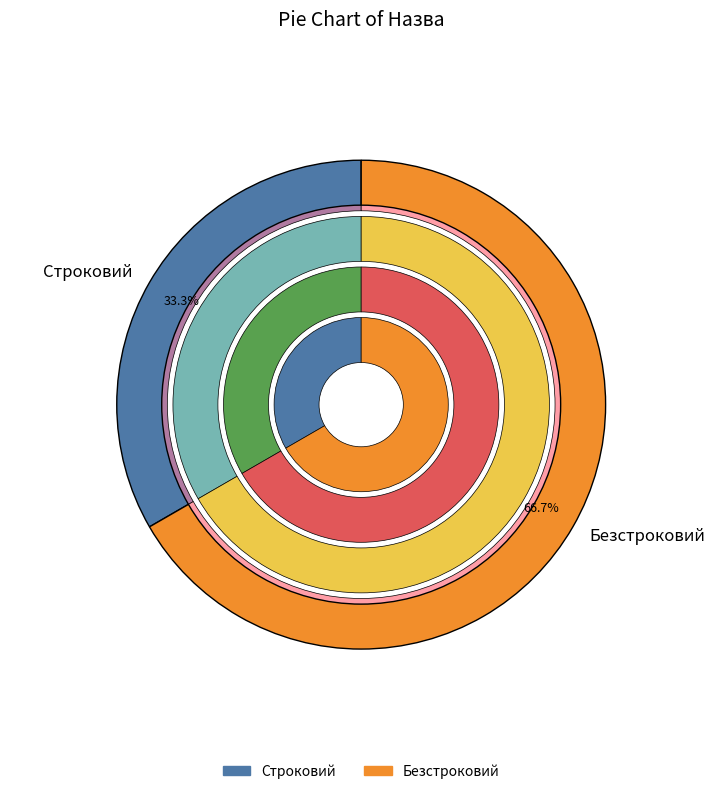

Does Строковий represent more than half of the total?

No